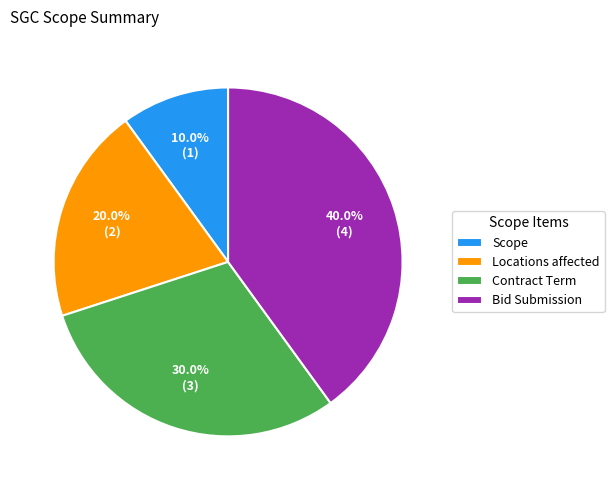

What is the smallest slice in the pie chart?

Scope